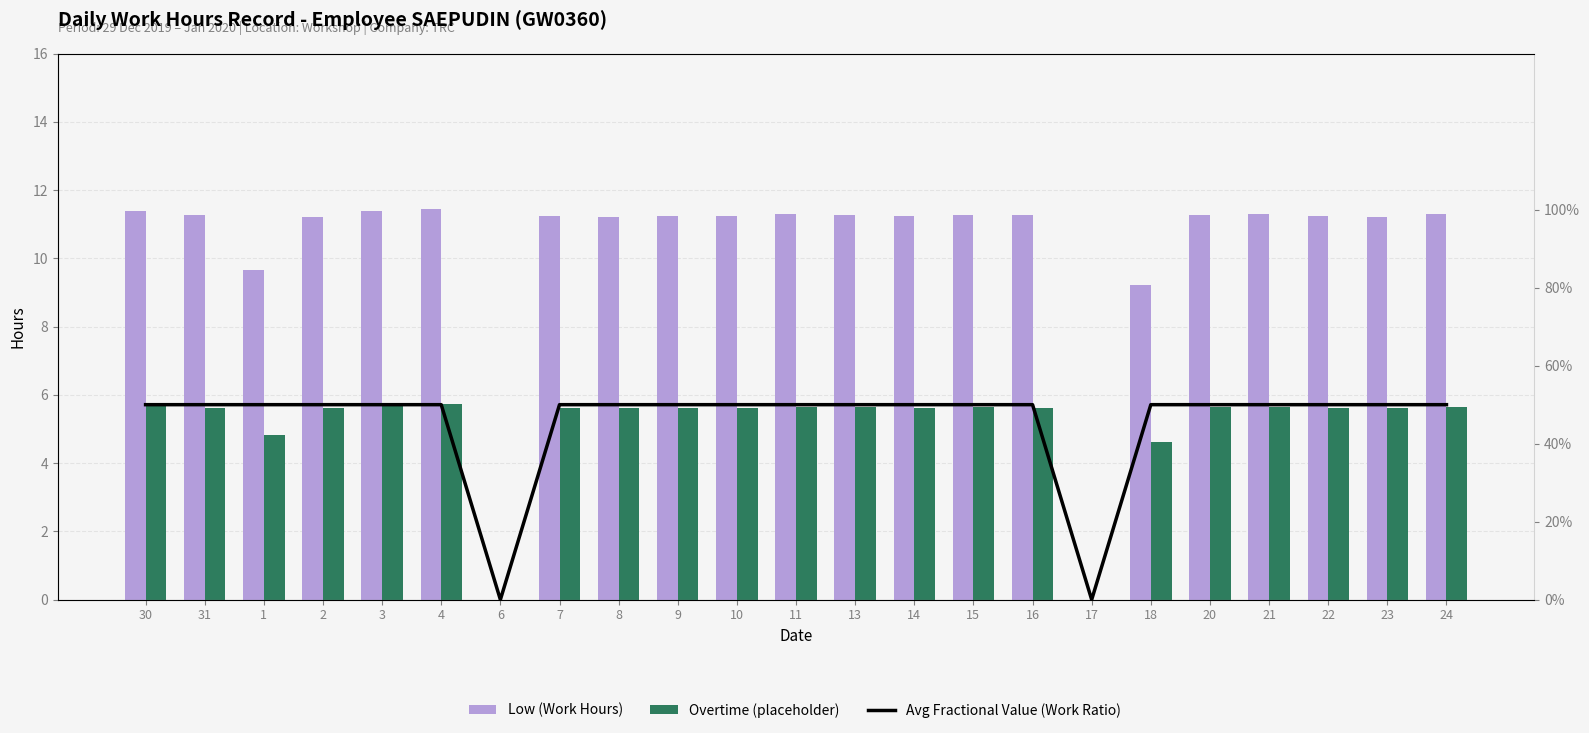

List the labels in order of Avg Fractional Value (Work Ratio) value, smallest first.

6, 17, 30, 31, 1, 2, 3, 4, 7, 8, 9, 10, 11, 13, 14, 15, 16, 18, 20, 21, 22, 23, 24